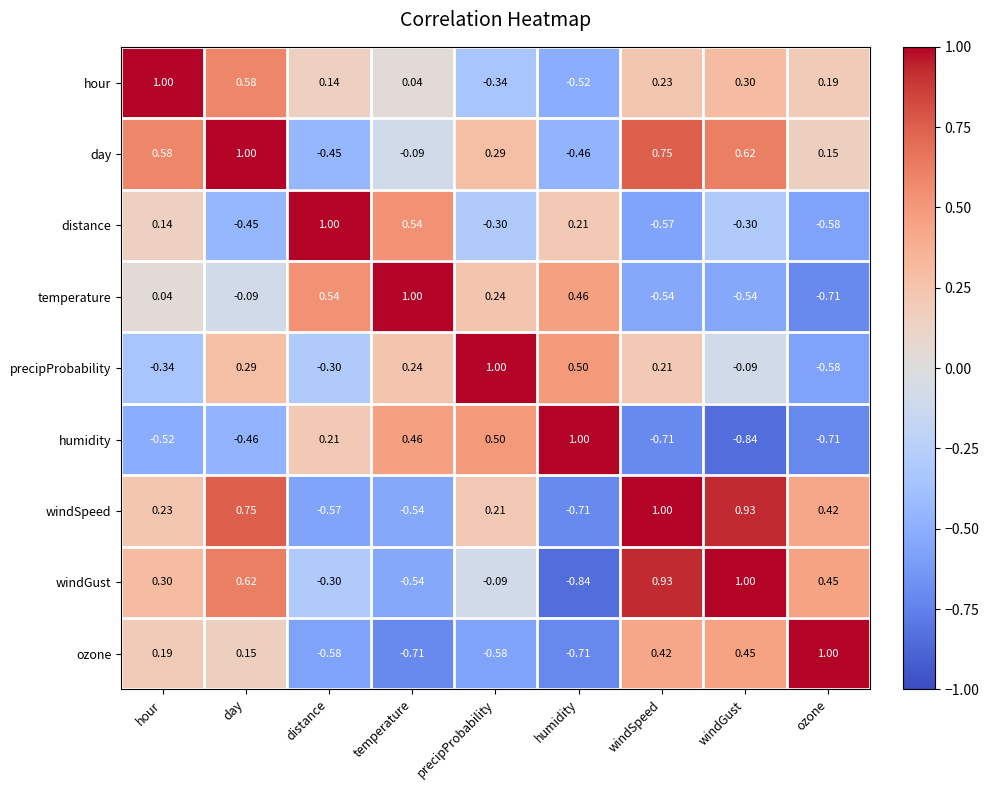

At which label does windGust first exceed 0?

hour